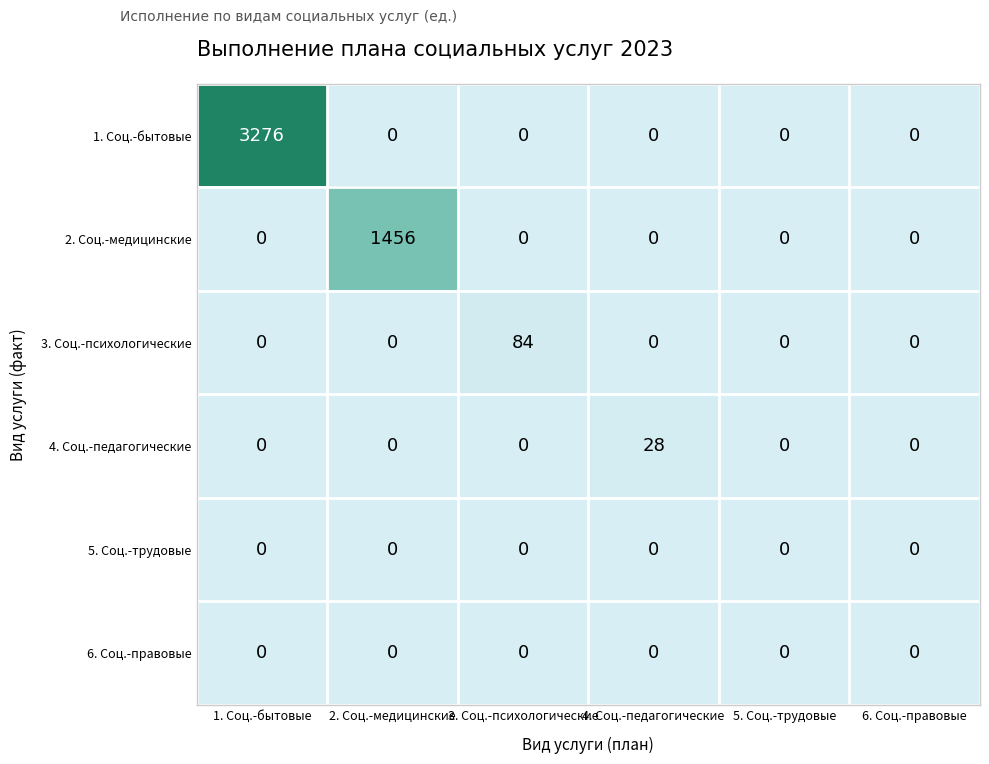

What is the total value across all series at 3. Соц.-психологические?

84